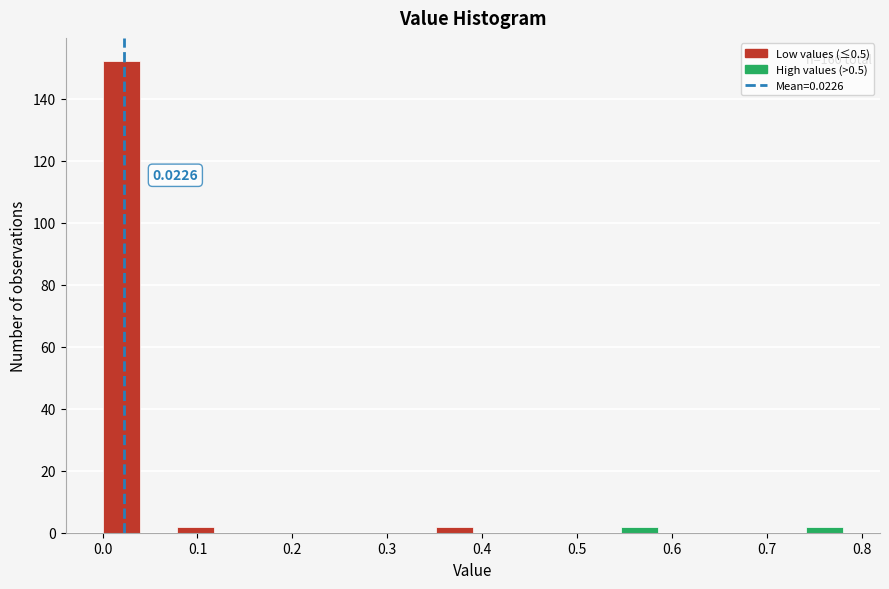

Around what value on the x-axis is the tallest bar? Give the approximate position of its centre, as read against the axis.

0.02